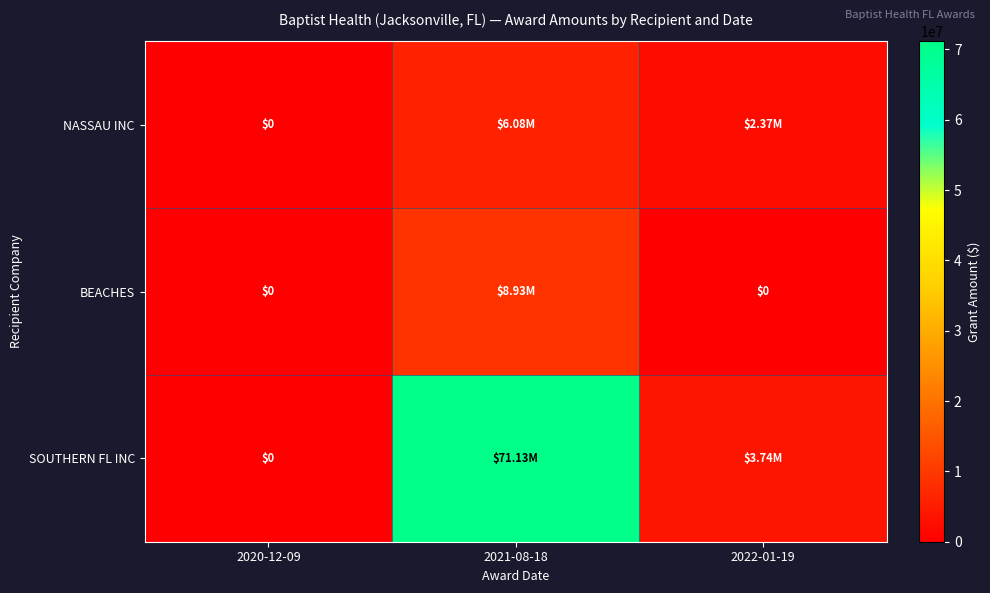

Between 2020-12-09 and 2022-01-19, which series saw the biggest shift?

SOUTHERN FL INC